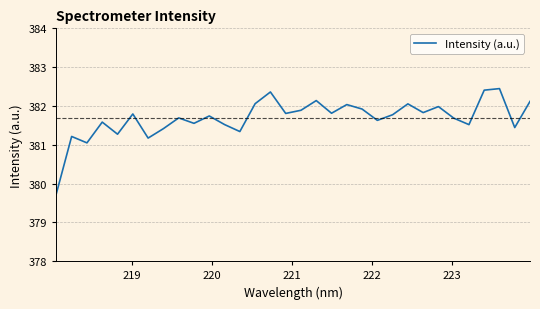

What is the difference between the maximum and minimum values?

2.7